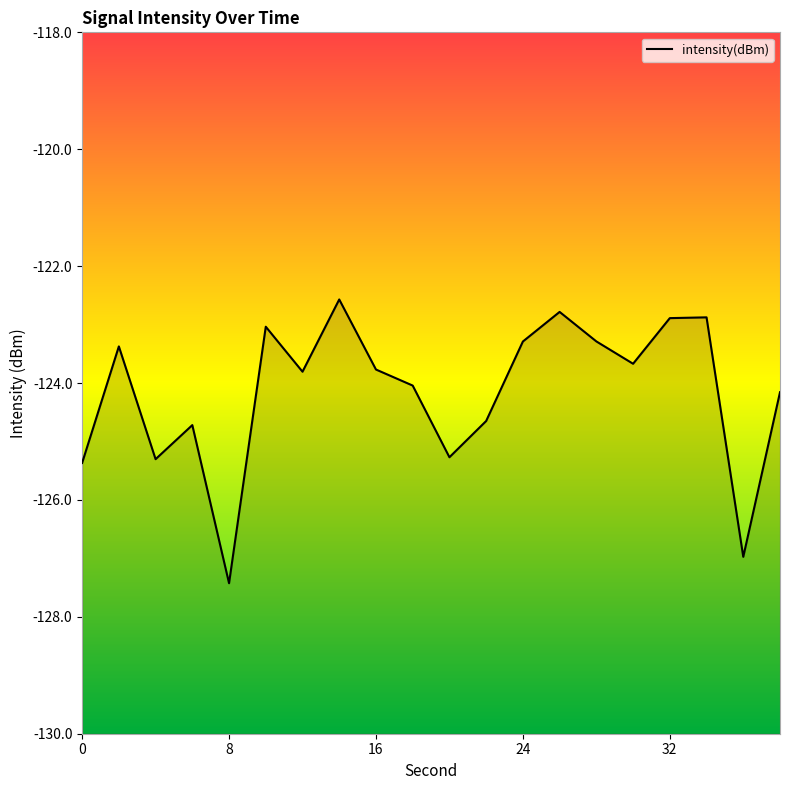

What is the maximum value shown in the chart?

-122.6